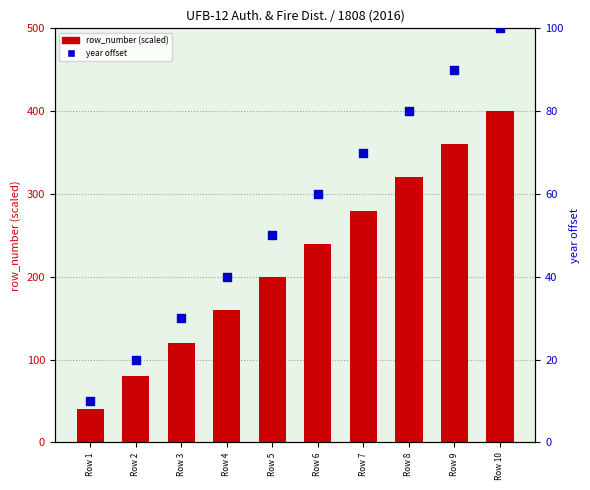

What are all the series names shown in the legend?

row_number (scaled), year offset